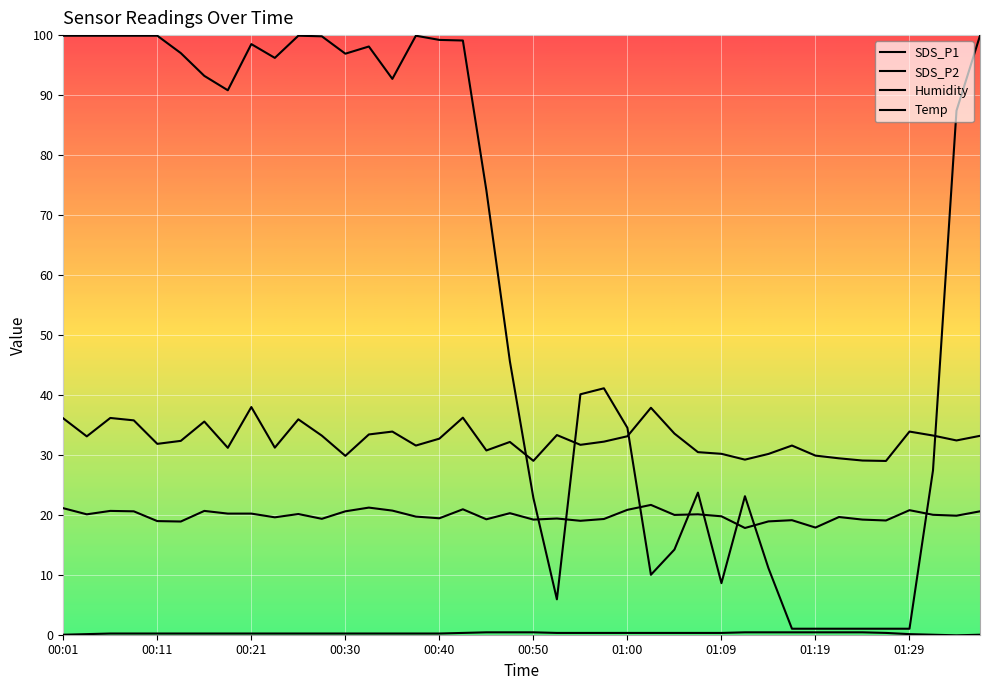

At which category does the chart reach its peak across all series?

00:01